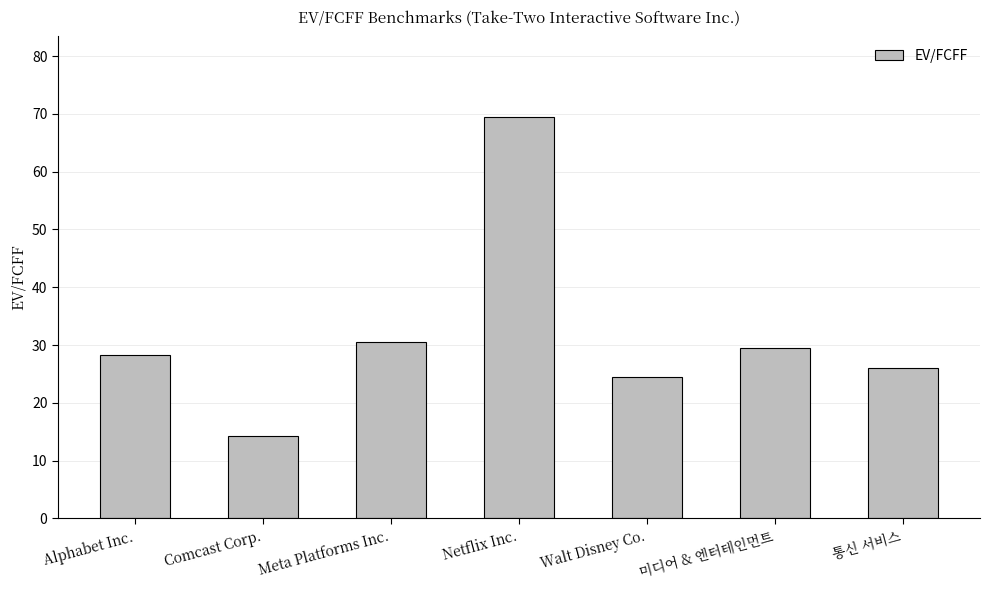

How many values exceed 28?

4